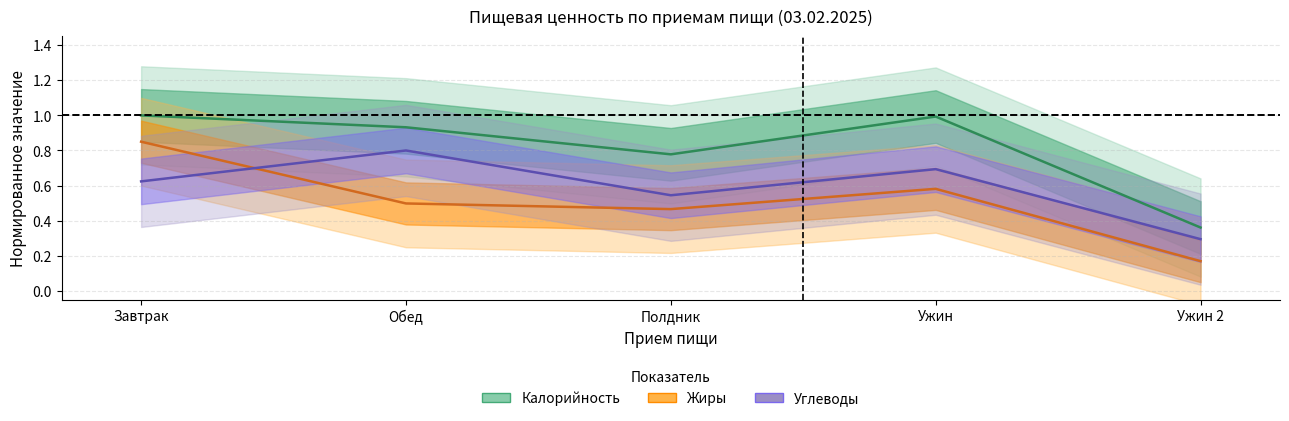

At how many categories does at least one series exceed 0?

5